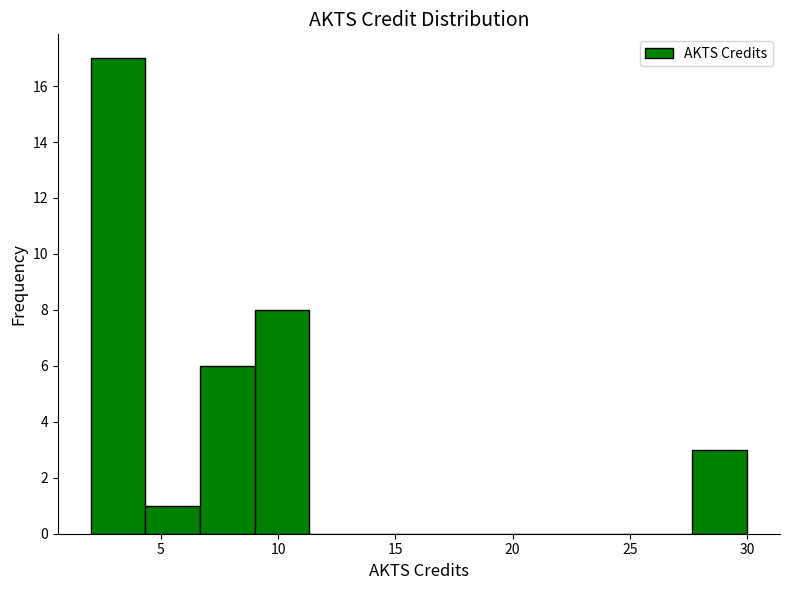

Which range on the x-axis has the tallest bar?

2.0 to 4.5